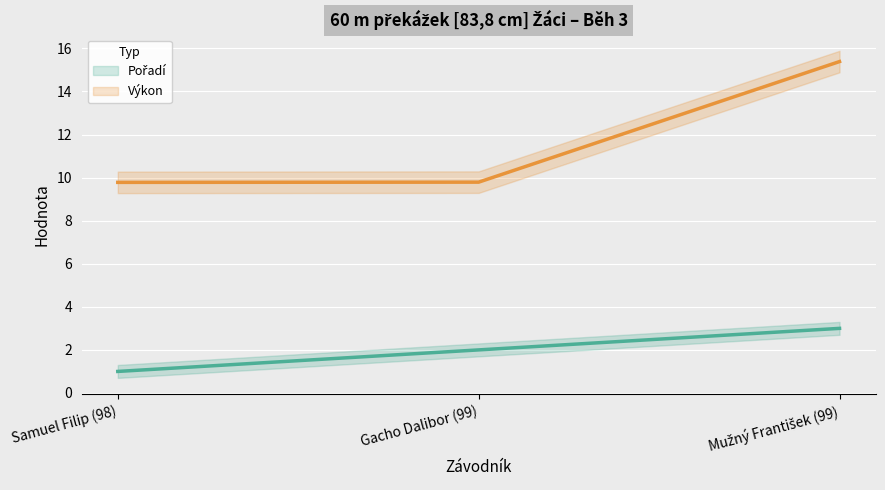

Reading left to right, what are all the values shown in this chart?

Pořadí: 1.0	2.0	3.0
Výkon: 9.8	9.8	15.4